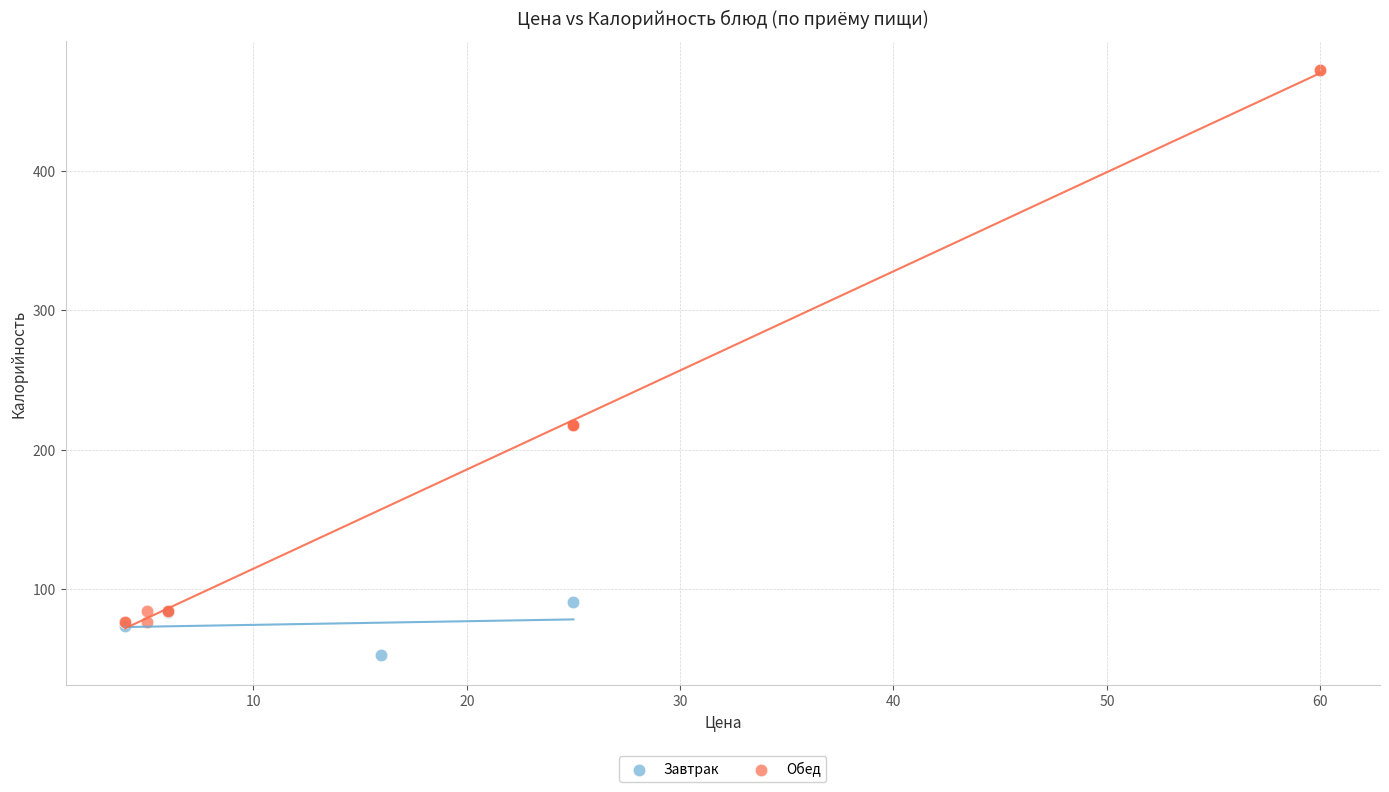

Which series contains the highest Y value?

Обед